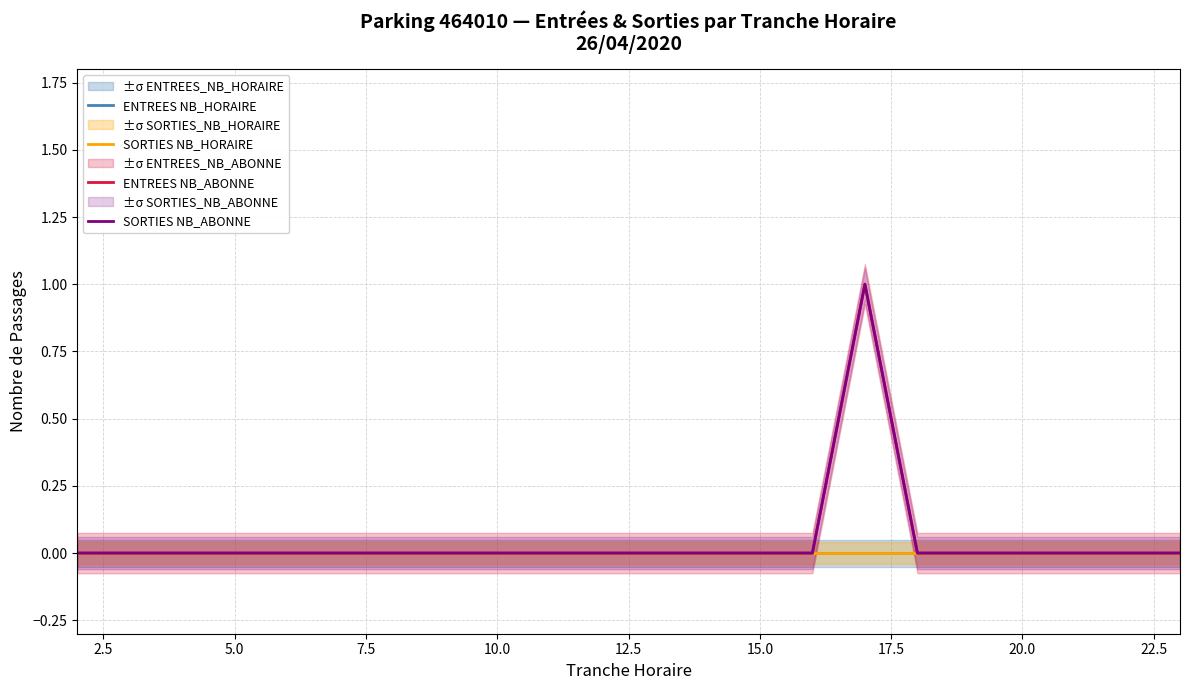

How many positive values does the ENTREES NB_ABONNE series have?

1